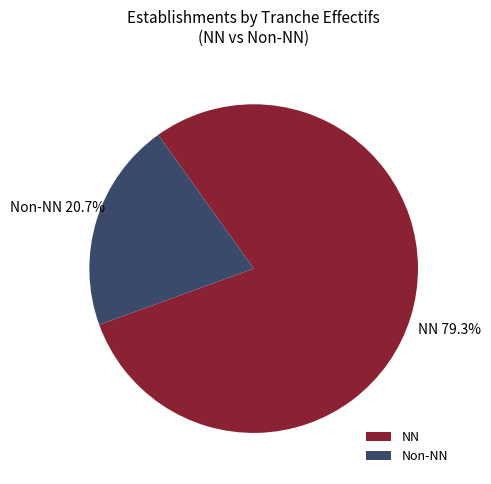

Approximately how many times larger is the value at Non-NN compared to NN?

0.3